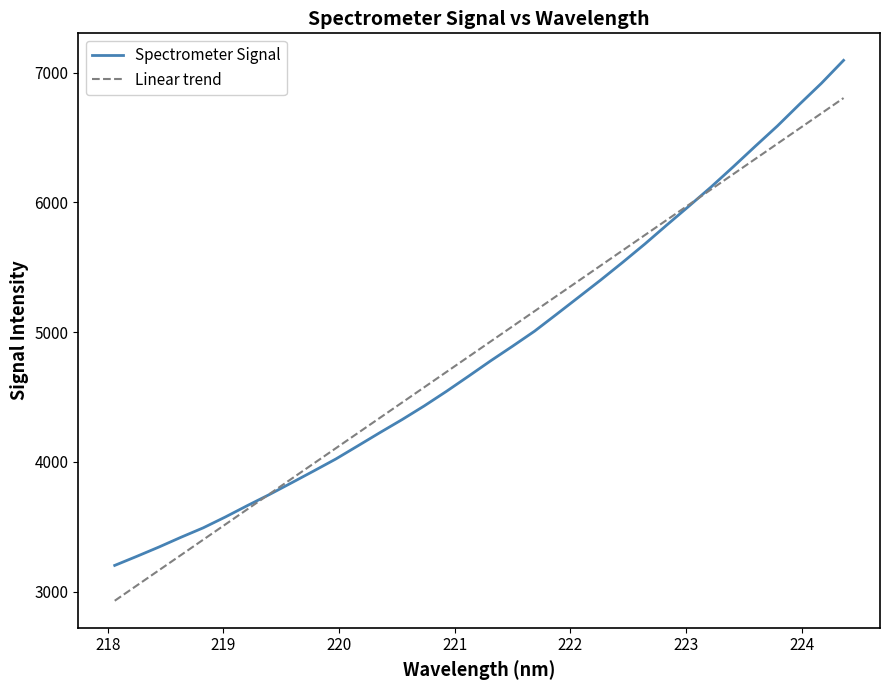

Rank the series by their maximum value, from highest to lowest.

Spectrometer Signal, Linear trend